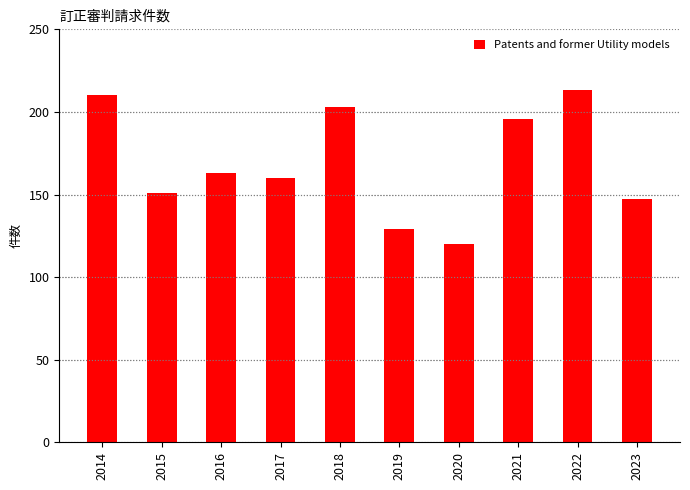

What is the greatest value displayed?

213